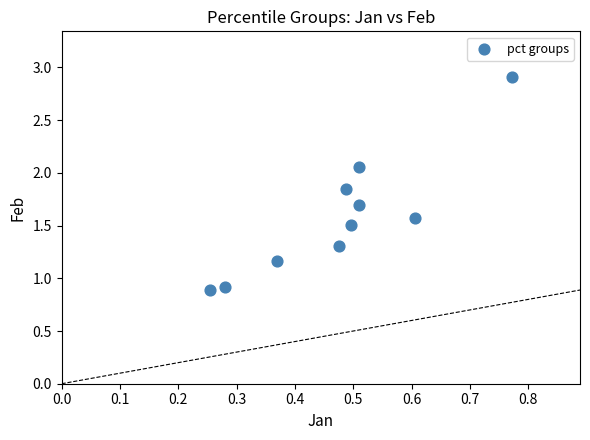

What is the range of Y values (max minus min)?

2.0